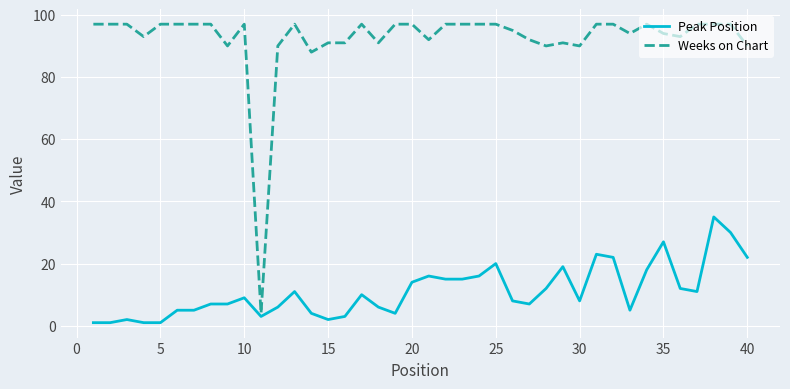

Which series has the largest total across all categories?

Weeks on Chart